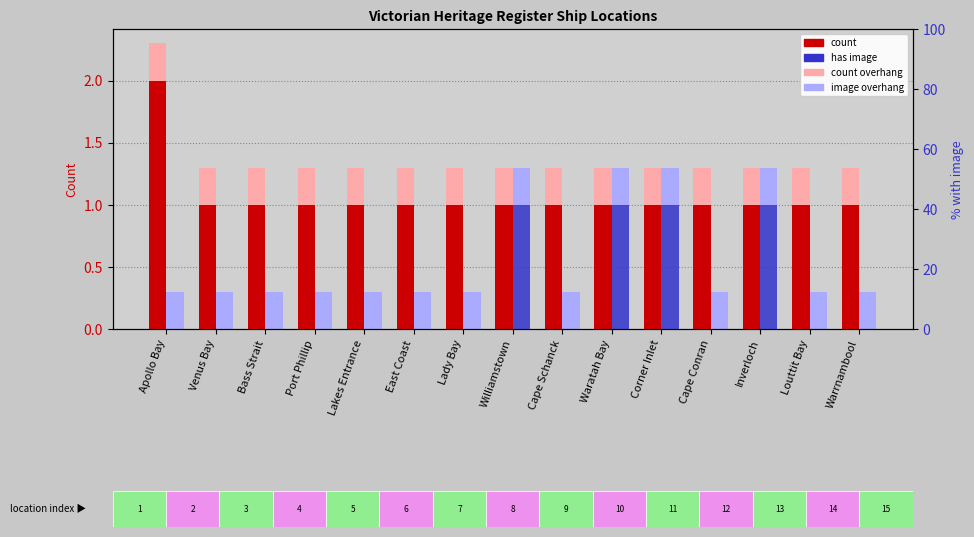

The count series shows 2 at Cape Conran. True or false?

False